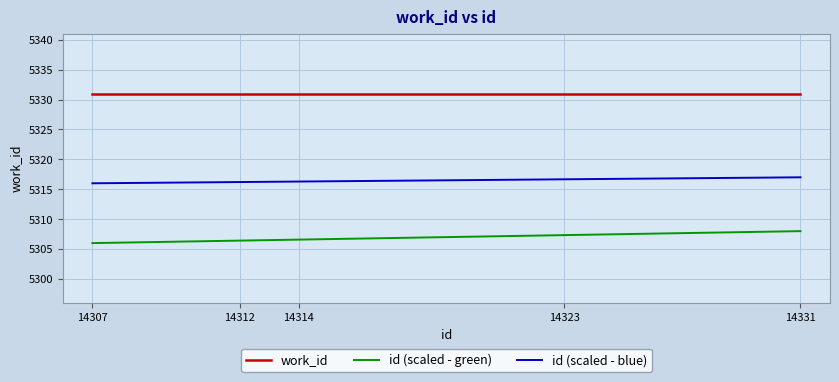

True or false: id (scaled - blue) and id (scaled - green) cross at least once.

False